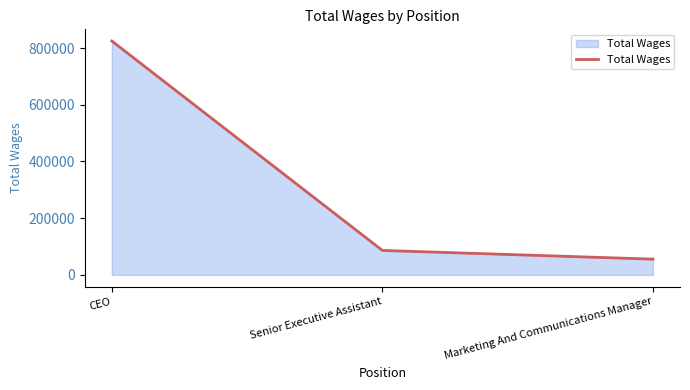

What is the sum of the values at Marketing And Communications Manager and Senior Executive Assistant?

141972